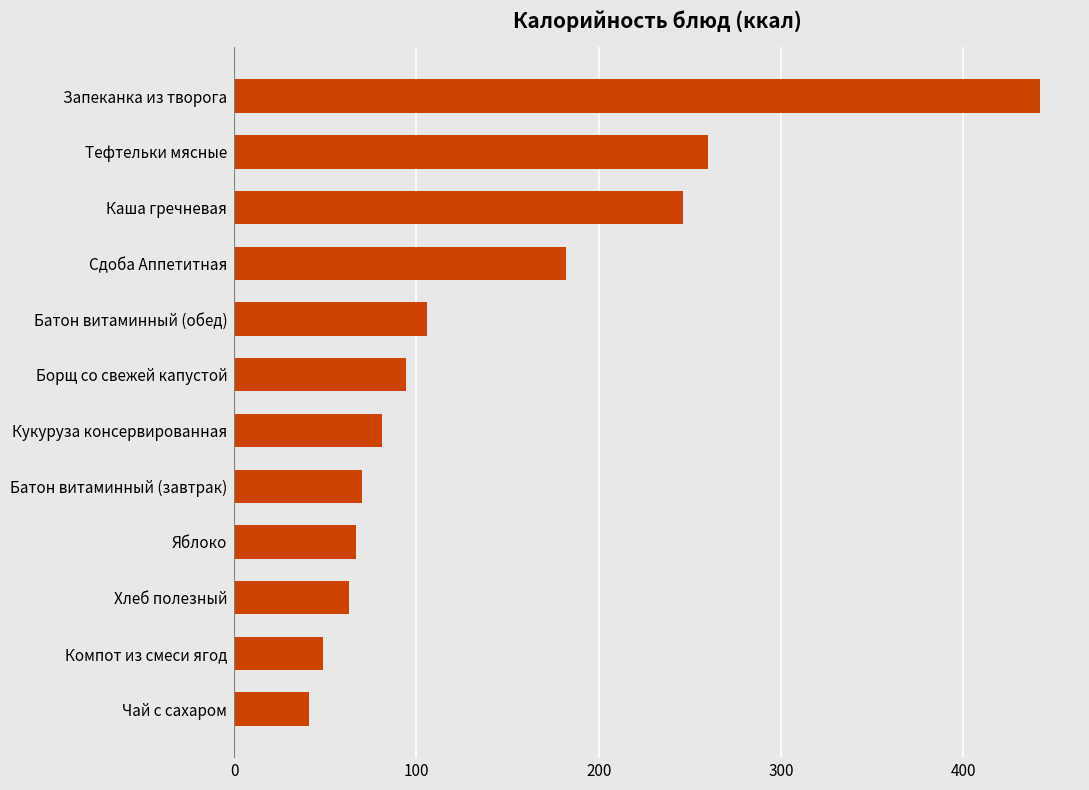

What is the smallest value displayed?

41